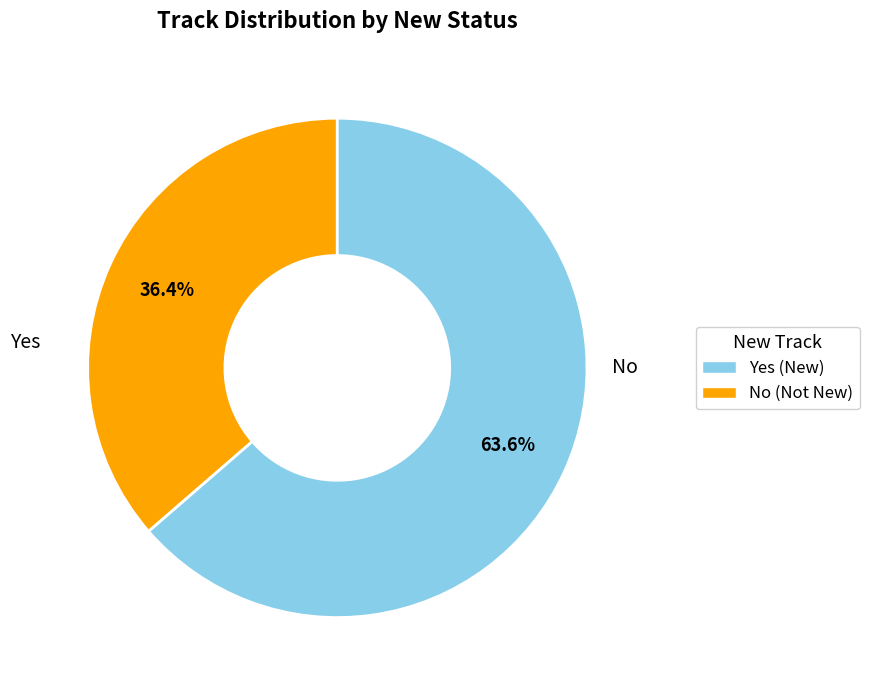

Between No (Not New) and Yes (New), which is larger?

No (Not New)